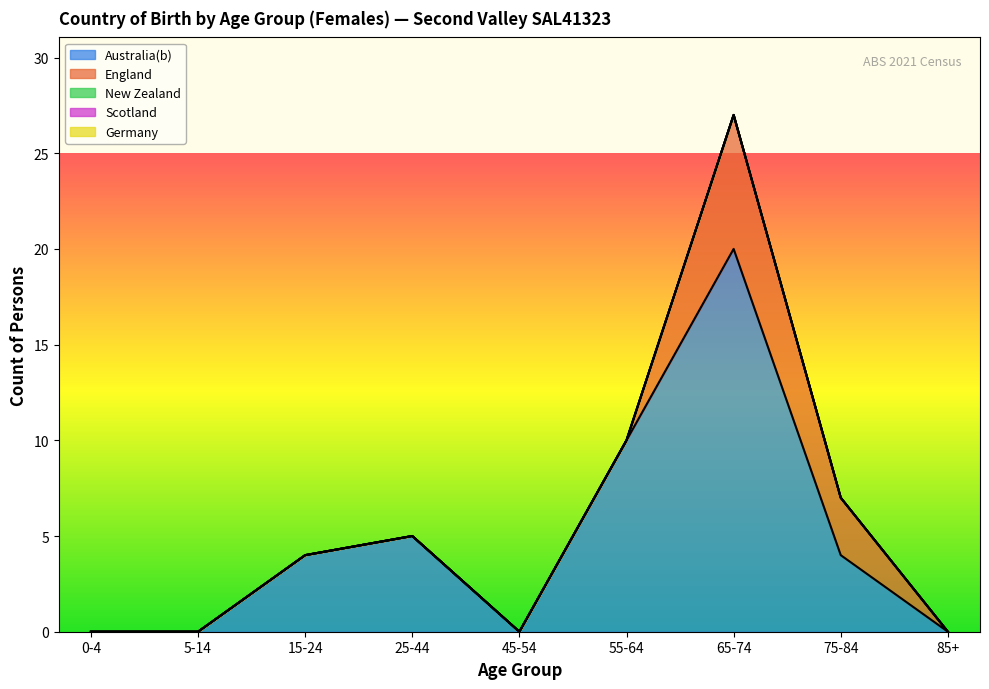

Reading right to left, list all the values displayed in this chart.

Australia(b): 0	4	20	10	0	5	4	0	0
England: 0	3	7	0	0	0	0	0	0
New Zealand: 0	0	0	0	0	0	0	0	0
Scotland: 0	0	0	0	0	0	0	0	0
Germany: 0	0	0	0	0	0	0	0	0